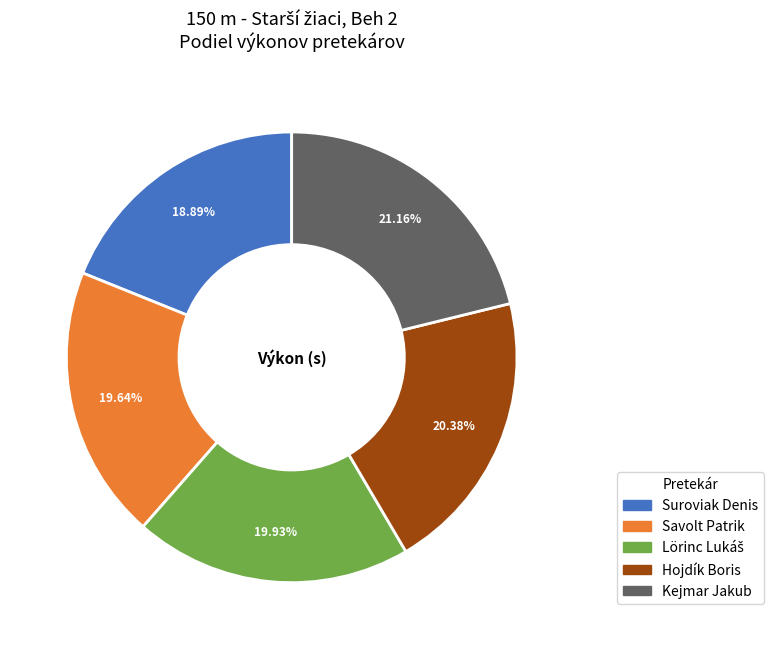

Is there a majority slice in this chart?

No